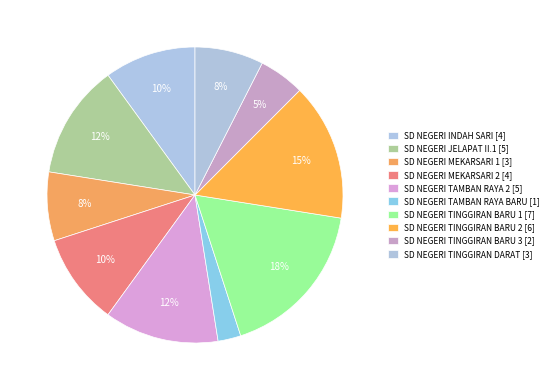

To the nearest percent, what portion does SD NEGERI MEKARSARI 1 represent?

8%